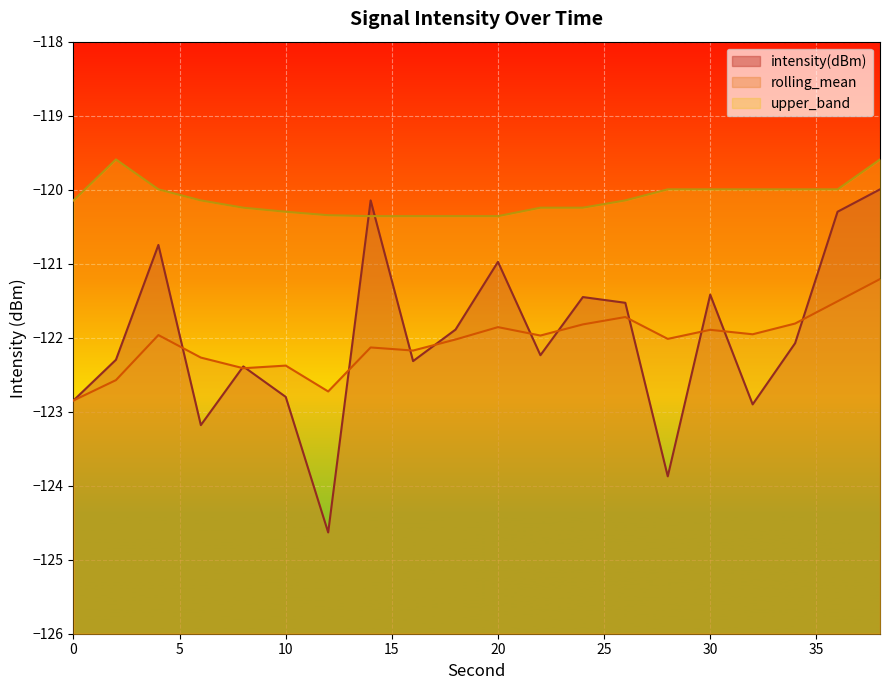

How many interior local peaks does the upper_band series have?

1